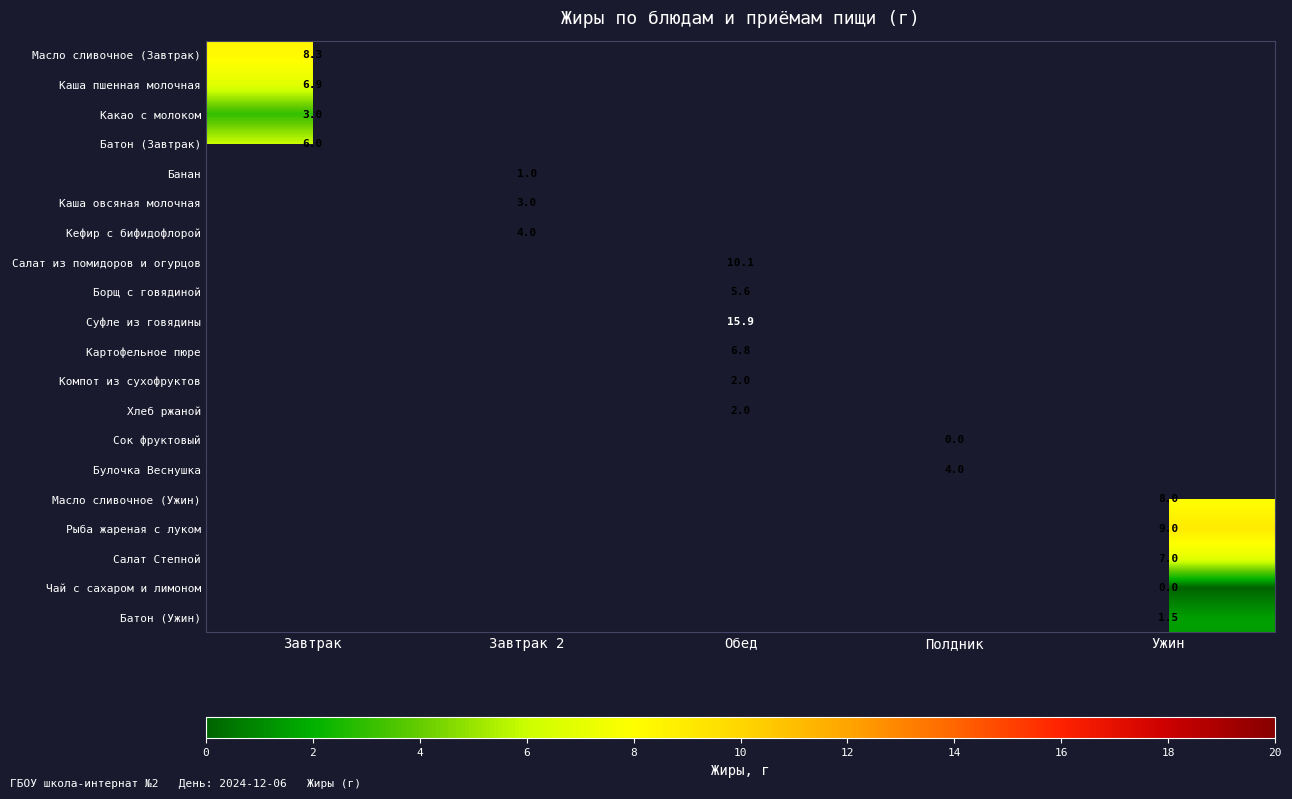

True or false: Батон (Завтрак) has a value of 6.0 at Завтрак.

True